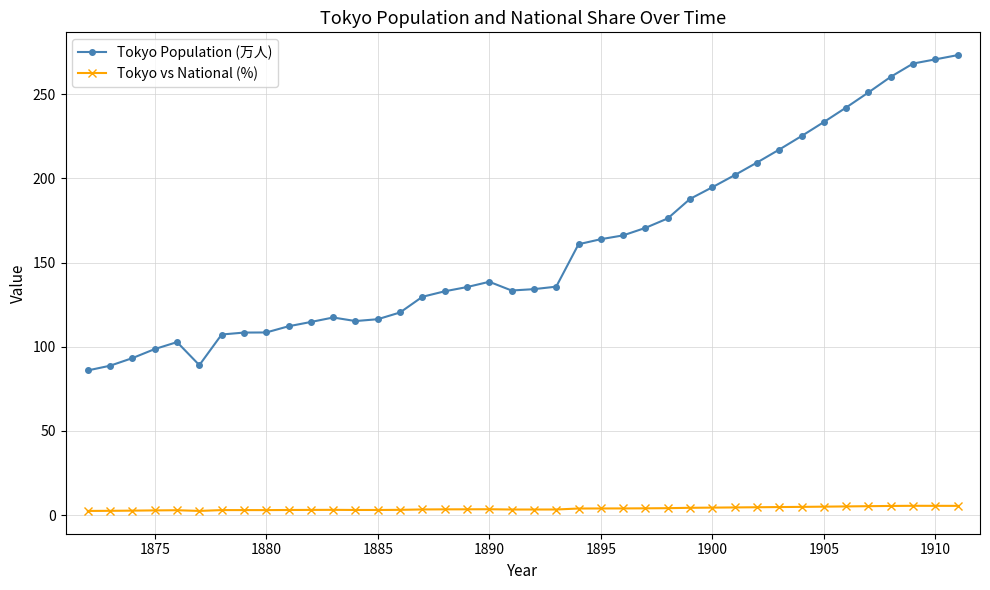

True or false: Tokyo Population (万人) and Tokyo vs National (%) cross at least once.

False